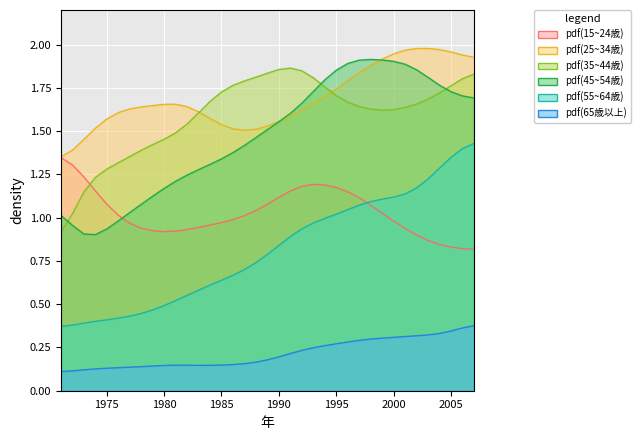

Which category has the highest value across all series?

2003